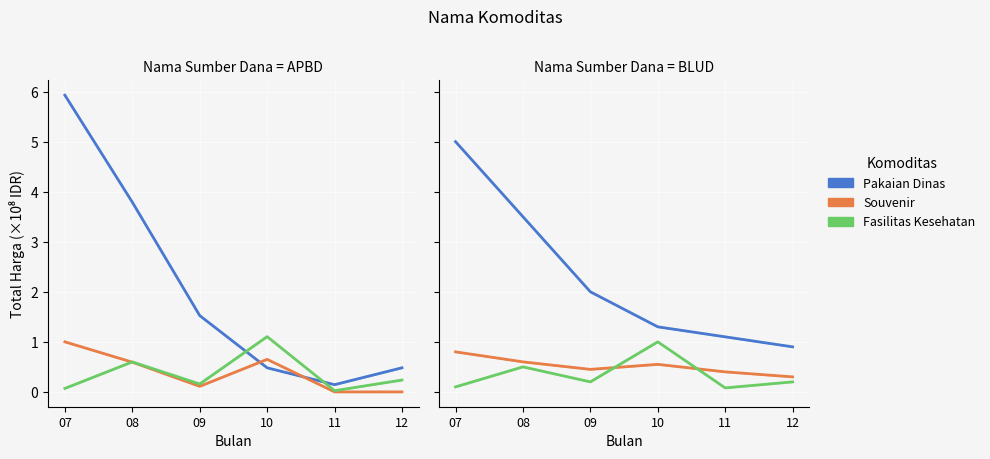

At how many categories does at least one series exceed 3?

2